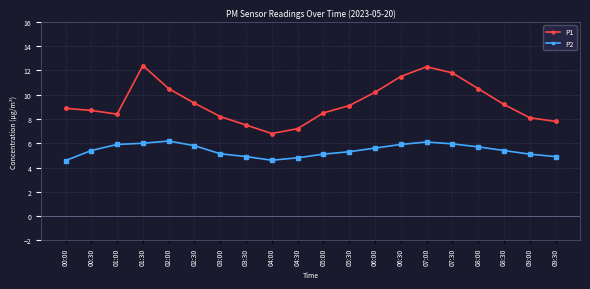

What is the label of the 8th point from the right?

06:00